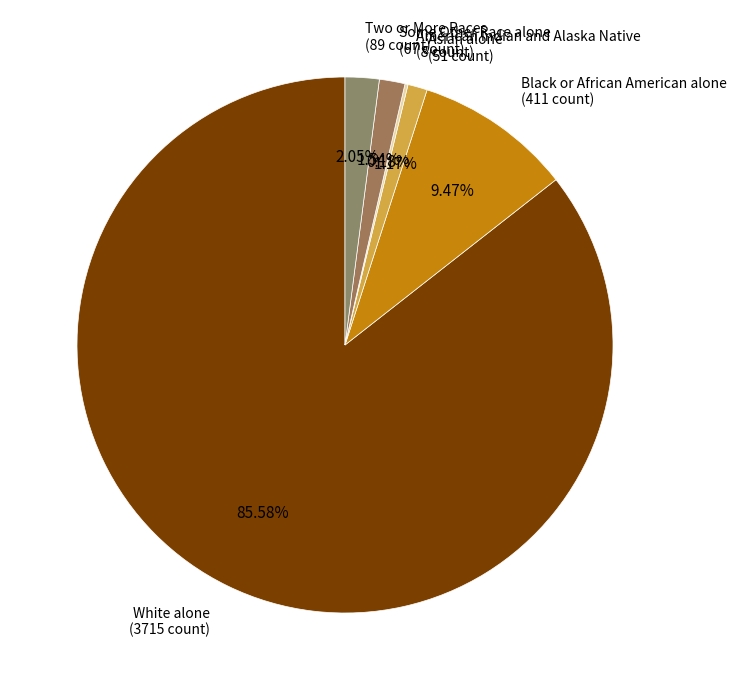

Which slice is the largest?

White alone